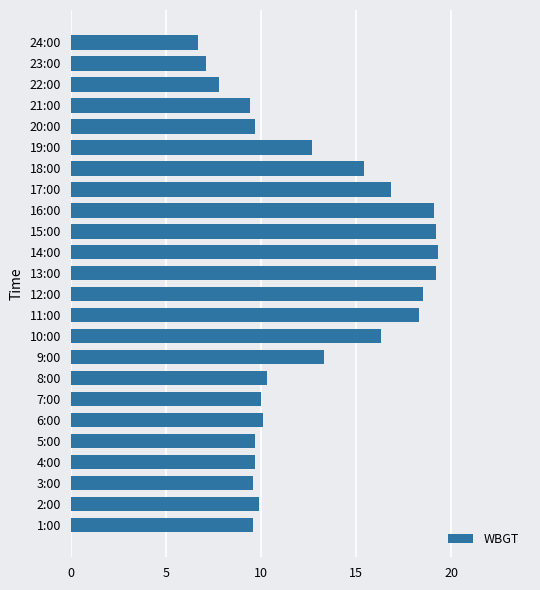

What is the change in value from 10:00 to 15:00?

+2.9